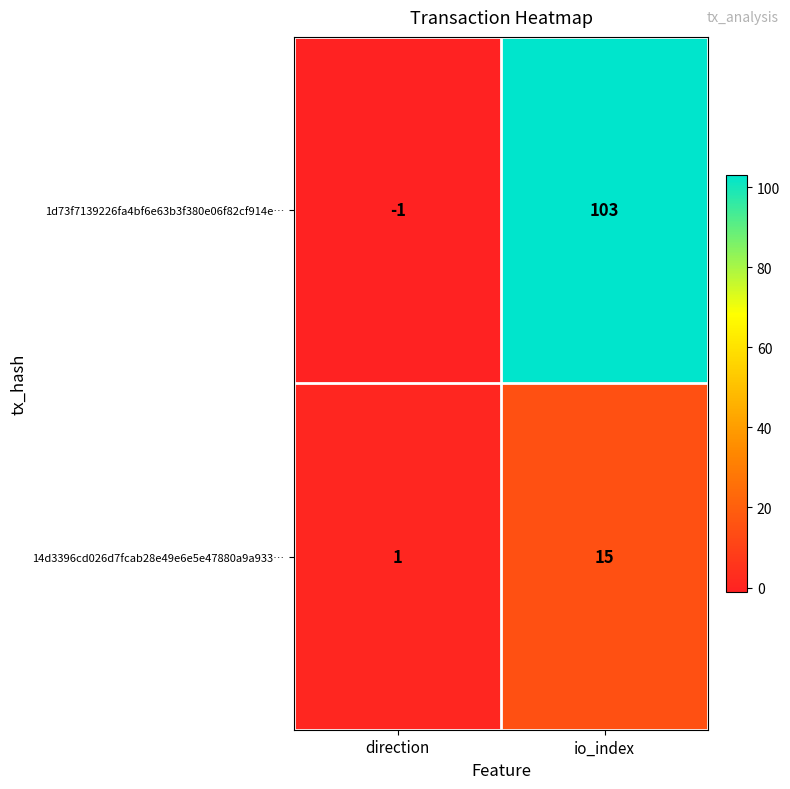

Reading left to right, extract all data points from this chart.

1d73f7139226fa4bf6e63b3f380e06f82cf914e…: direction=-1	io_index=103
14d3396cd026d7fcab28e49e6e5e47880a9a933…: direction=1	io_index=15